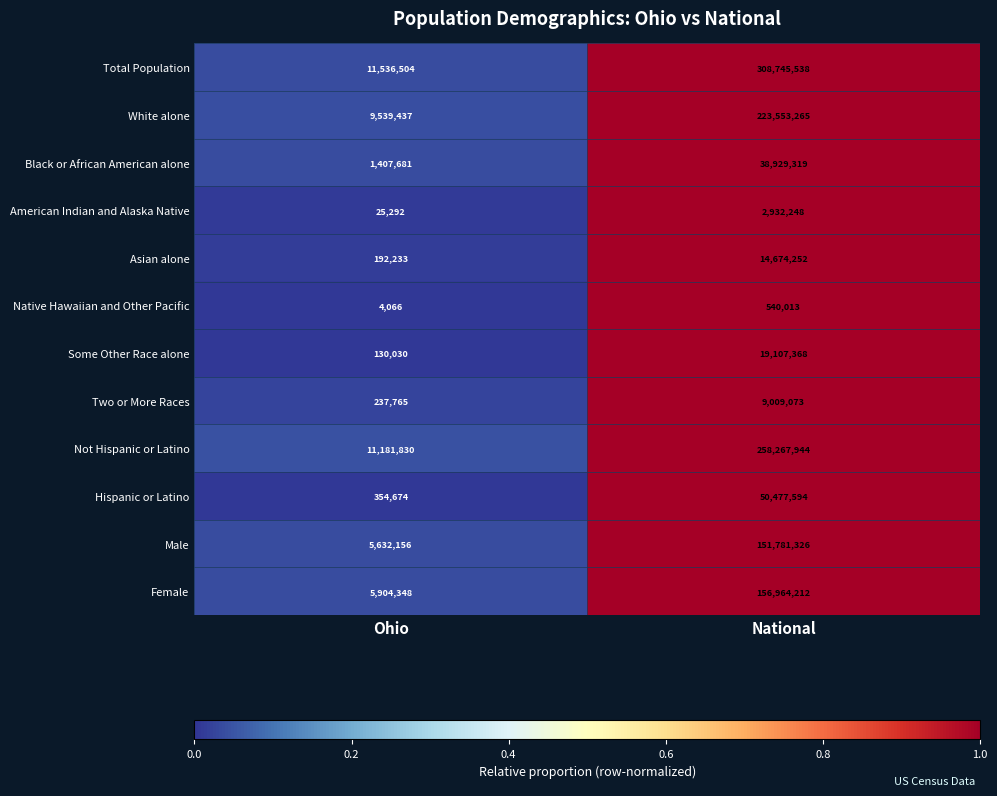

What is the average value of the Some Other Race alone series?

9618699